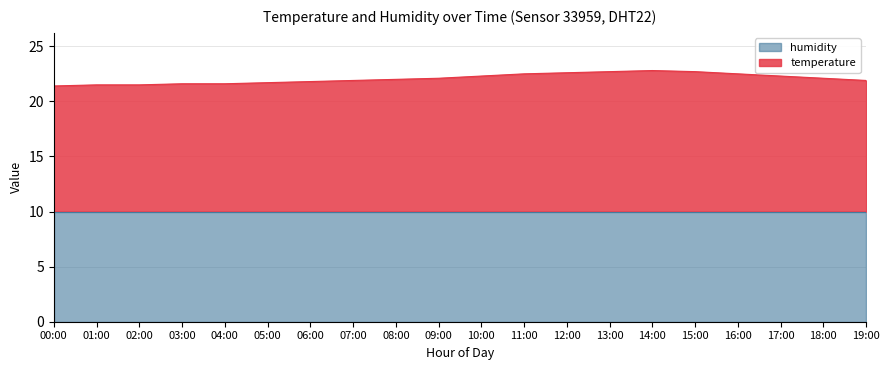

Read the value at 02:00.

21.5